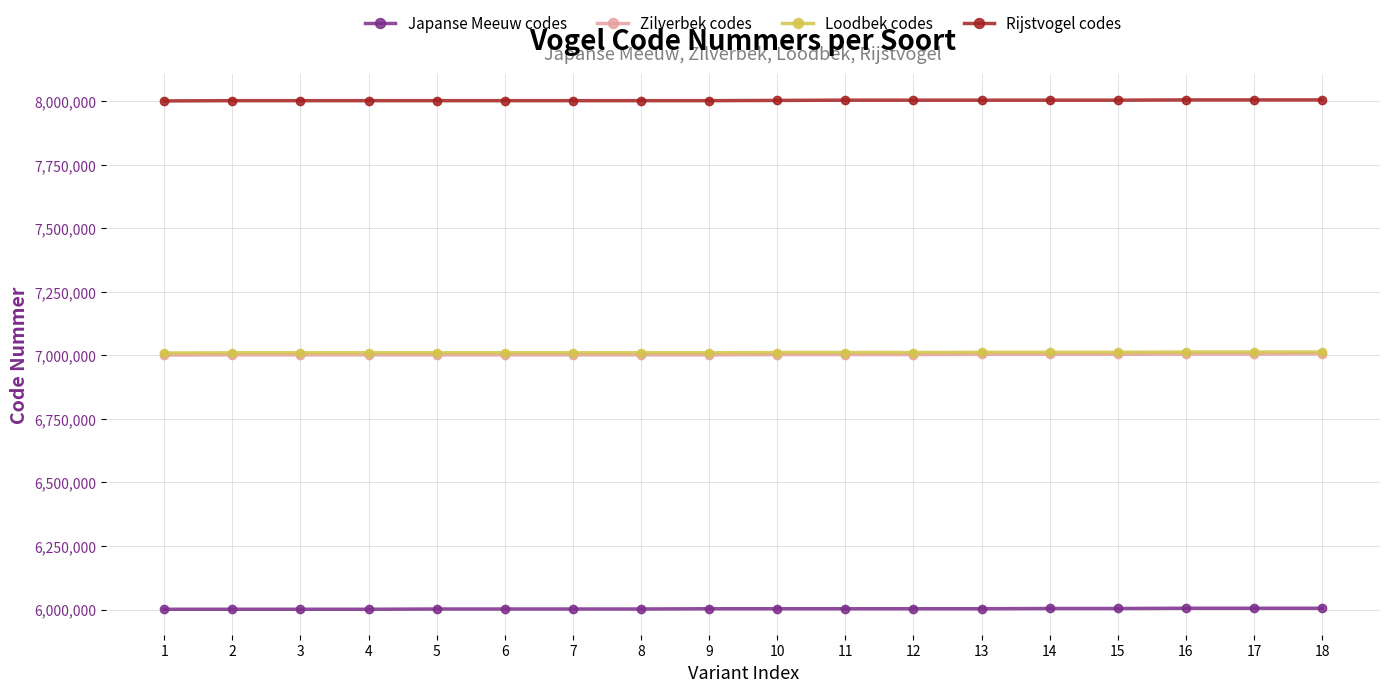

At how many categories does at least one series exceed 6713379?

18